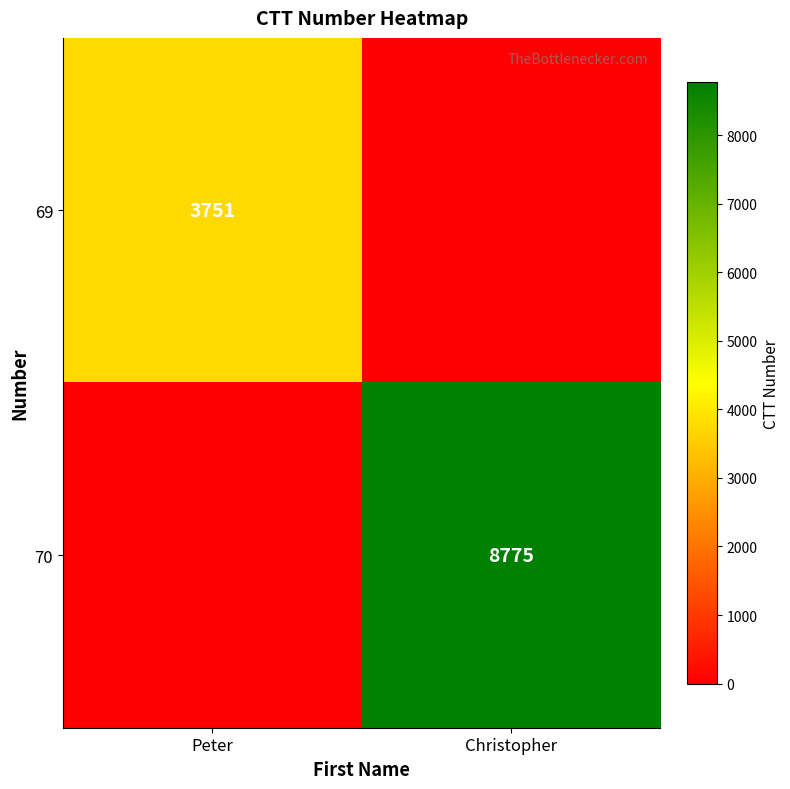

At which category is the sum across all series the highest?

Christopher